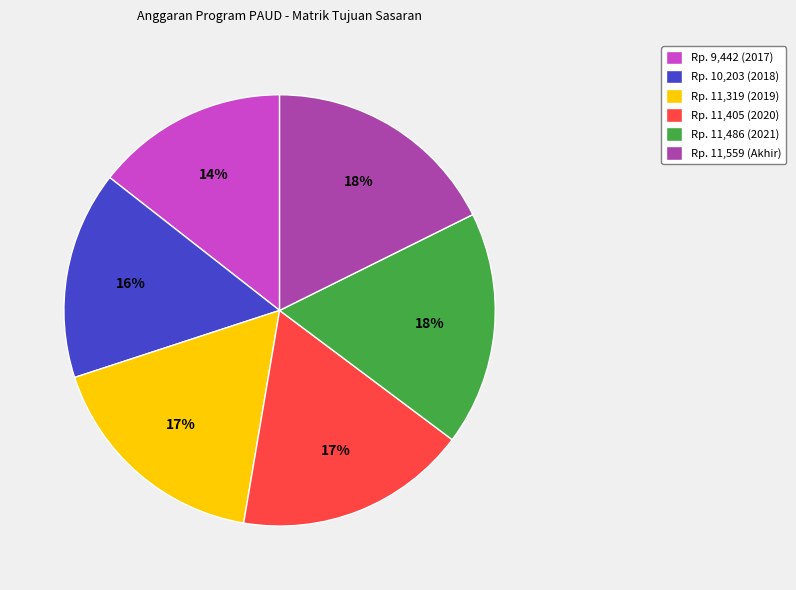

To the nearest percent, what is the average slice percentage?

17%